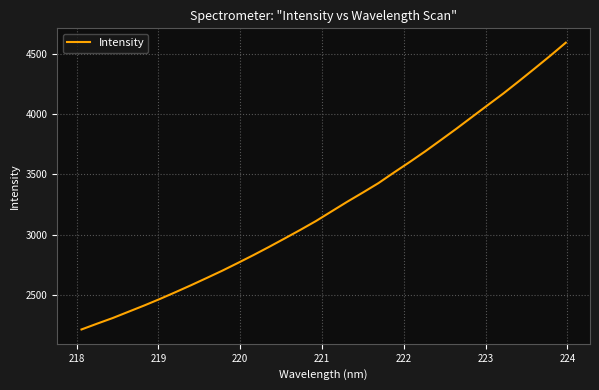

What is the difference between the maximum and minimum values?

2372.8